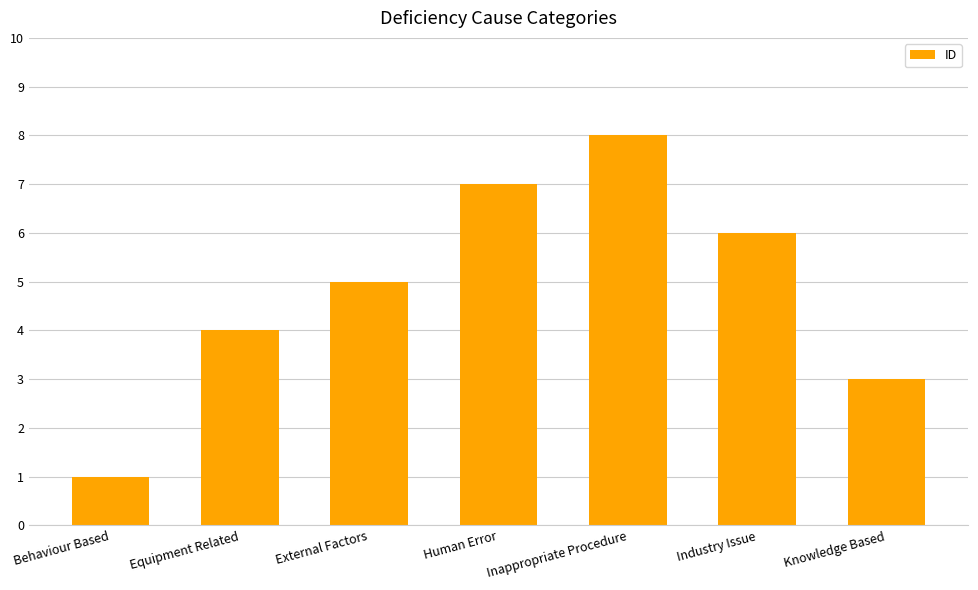

What is the sum of the values at Behaviour Based and Equipment Related?

5